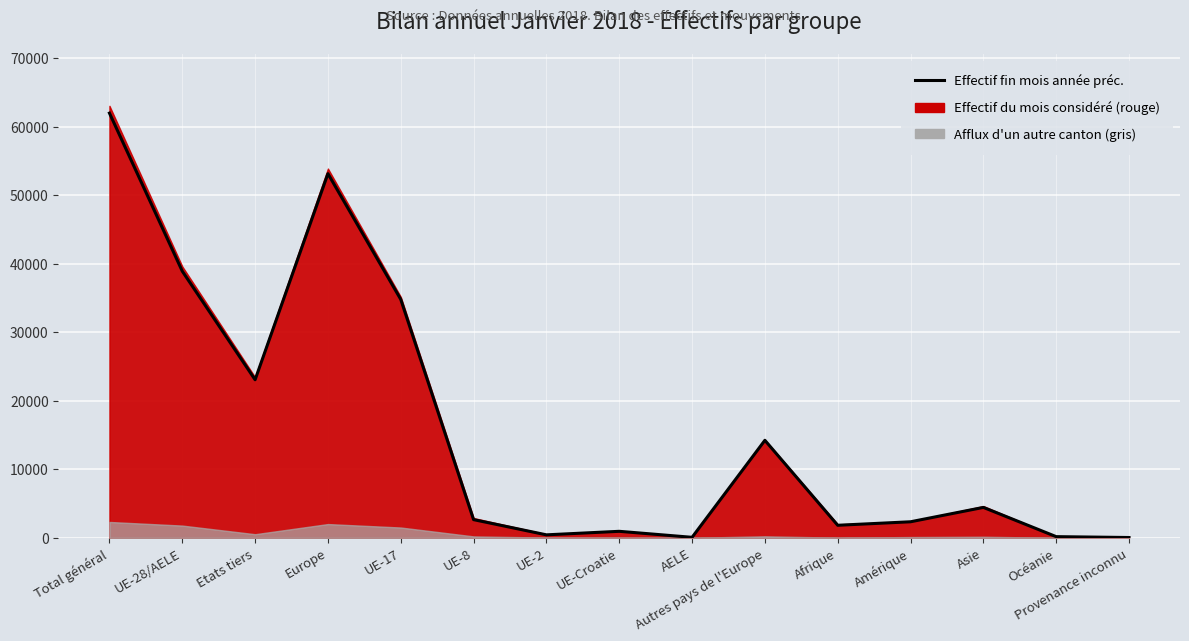

In Changements de statut (aug), how many points are lower than both neighbors (excluding endpoints)?

3